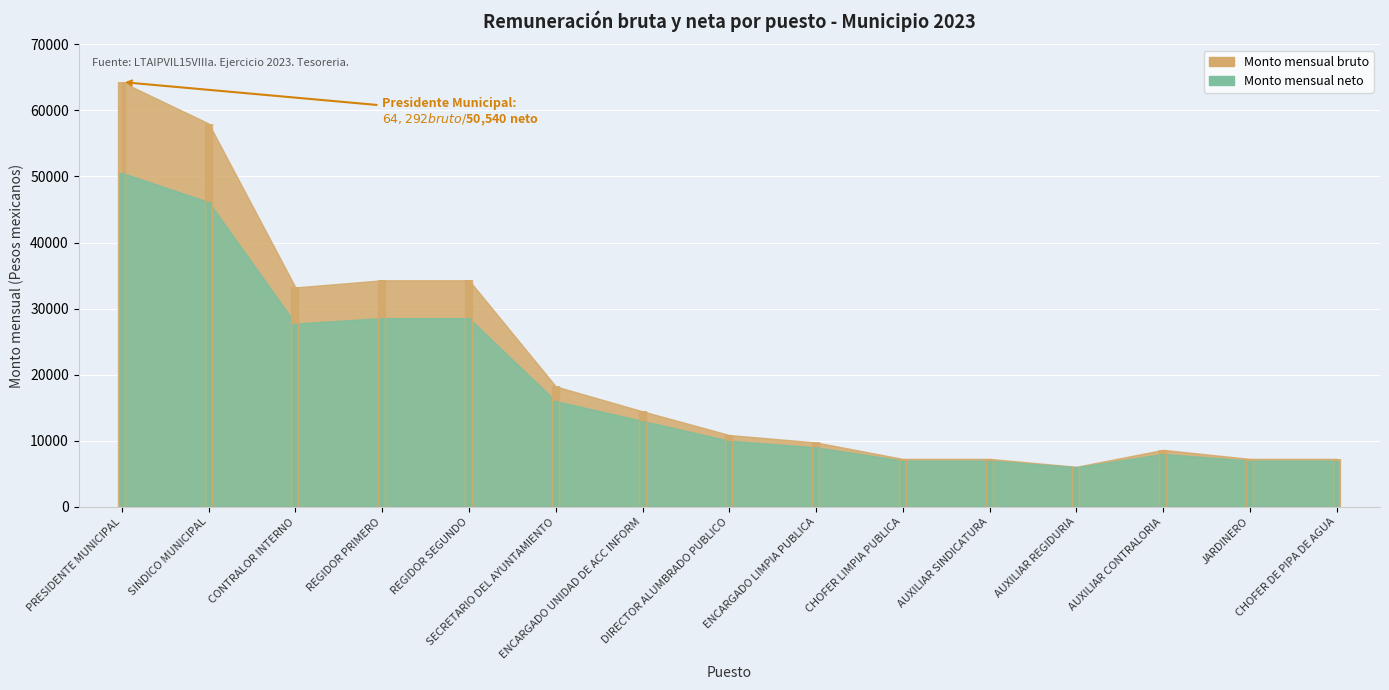

At which label does Monto mensual neto reach its peak?

PRESIDENTE MUNICIPAL